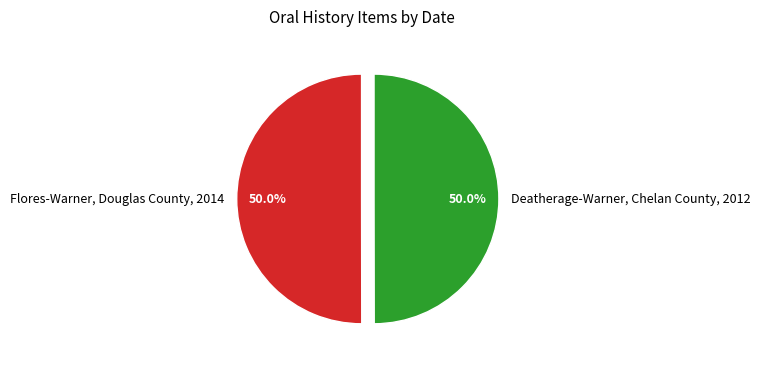

Do Deatherage-Warner, Chelan County, 2012 and Flores-Warner, Douglas County, 2014 together represent more than half of the pie?

Yes